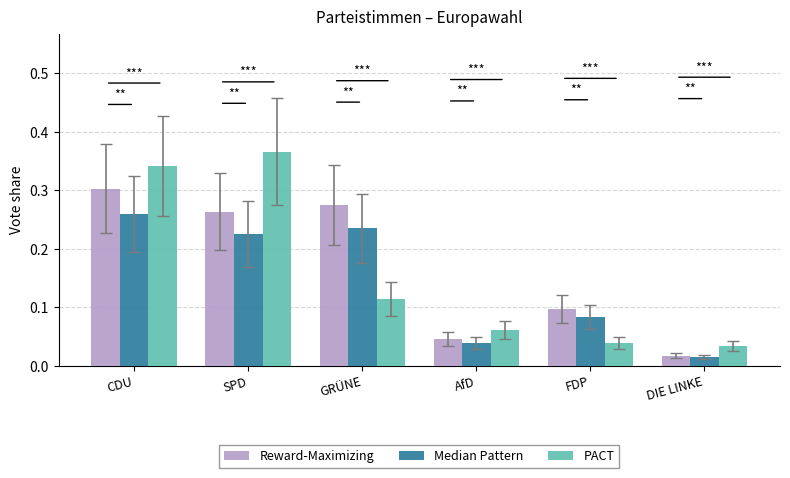

At how many categories does at least one series exceed 0?

6